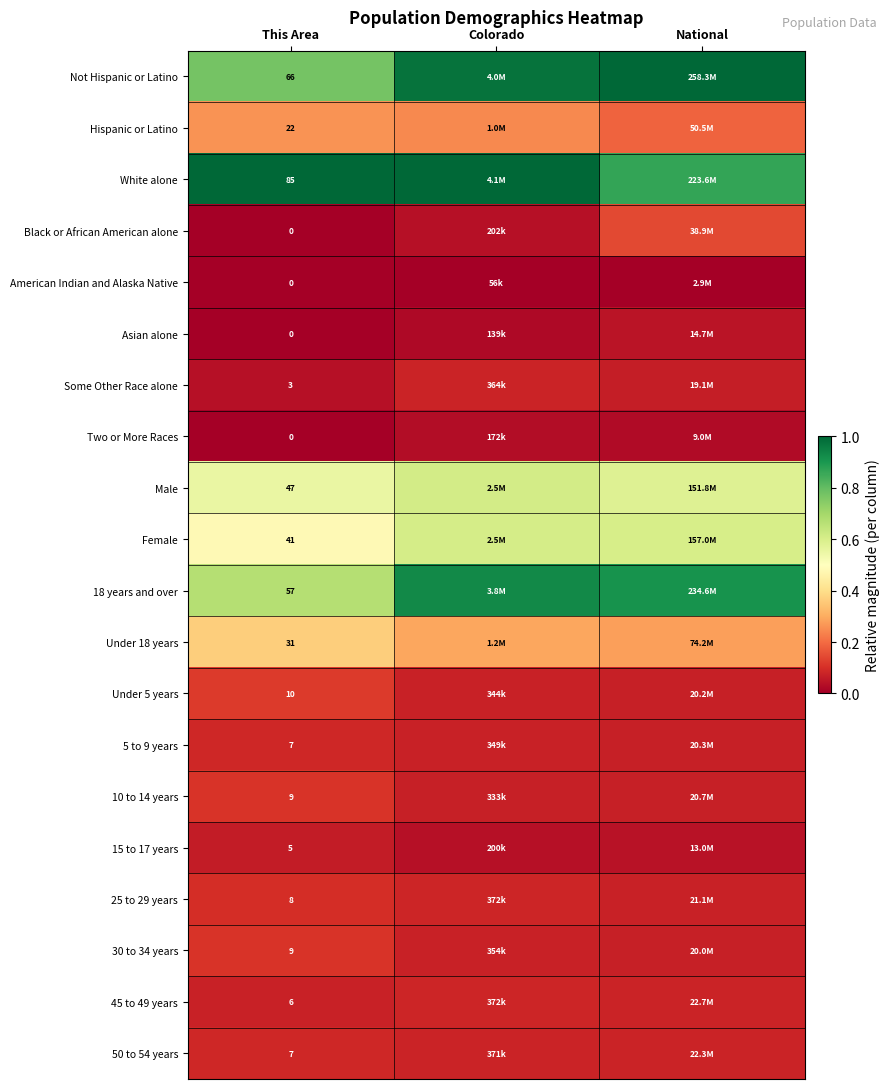

What is the spread (max minus min) of values at This Area?

85.0